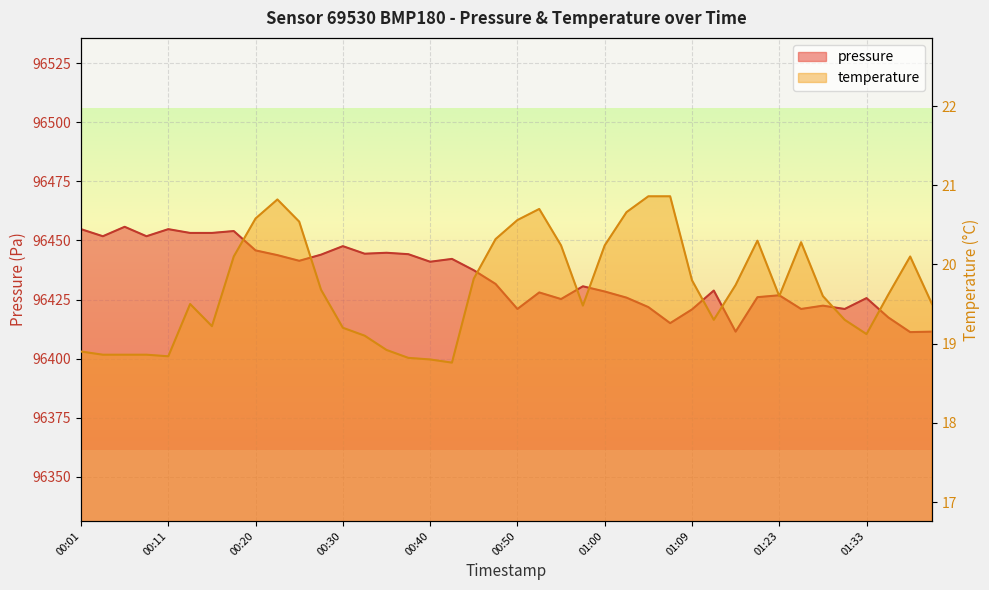

True or false: temperature and pressure cross at least once.

False